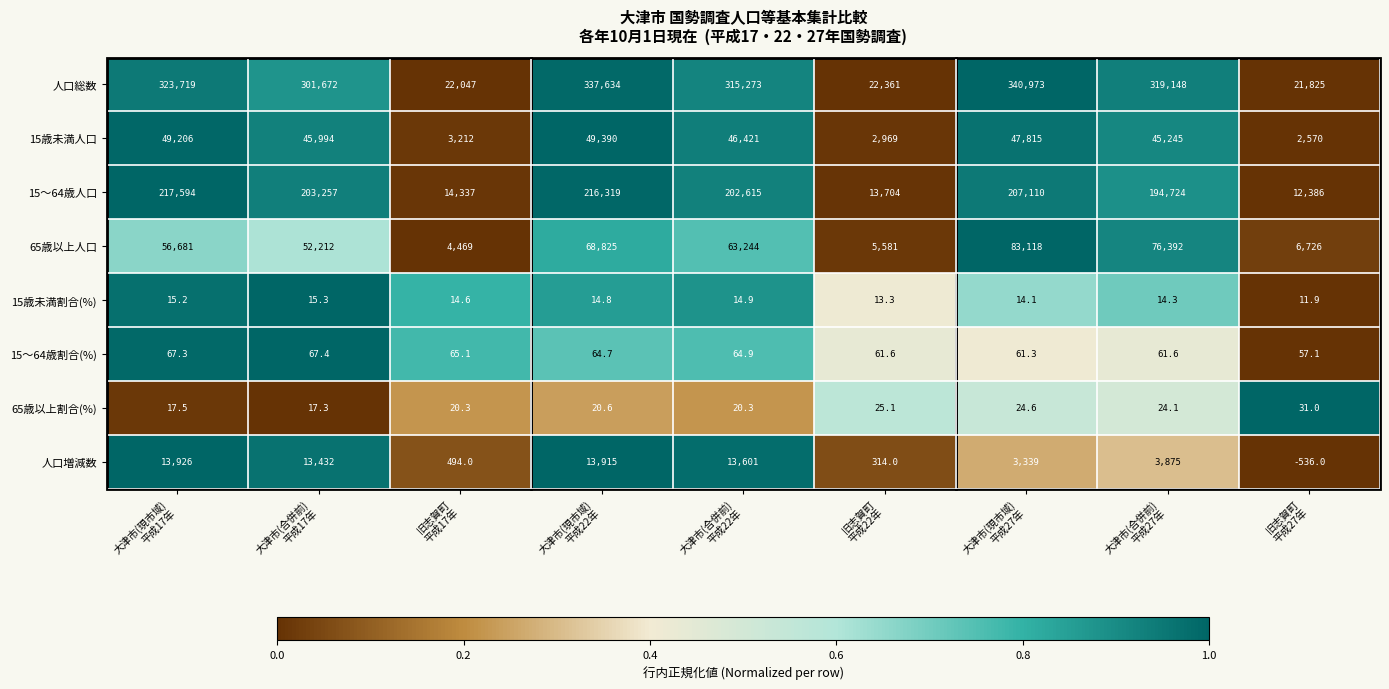

Which series has the largest total across all categories?

人口総数